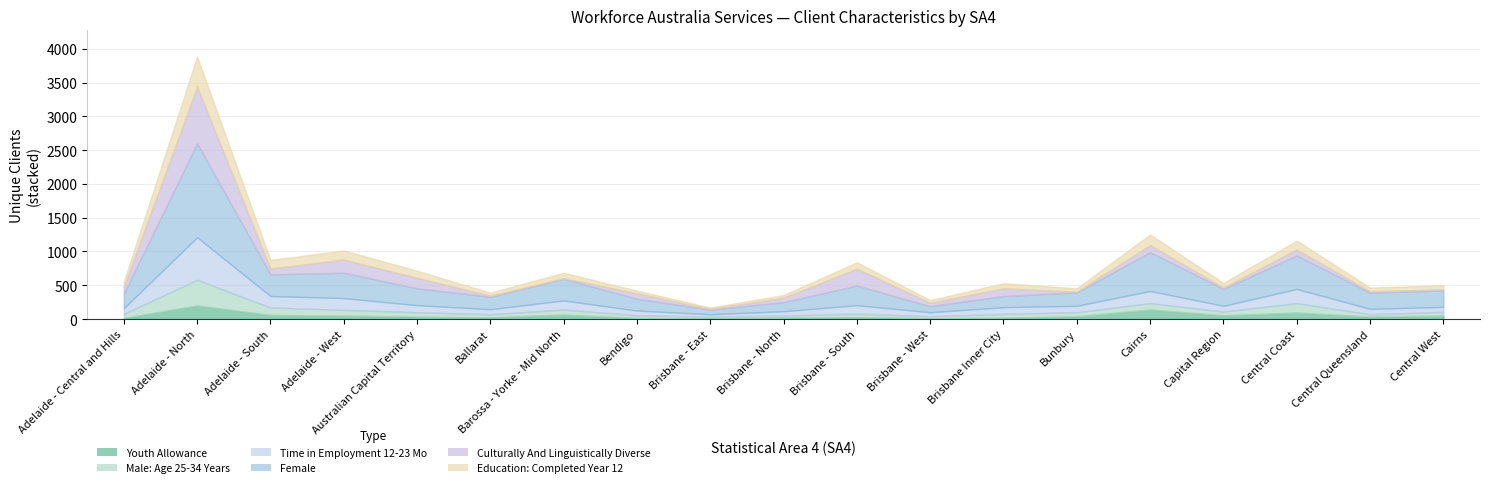

How many series are shown in this chart?

6